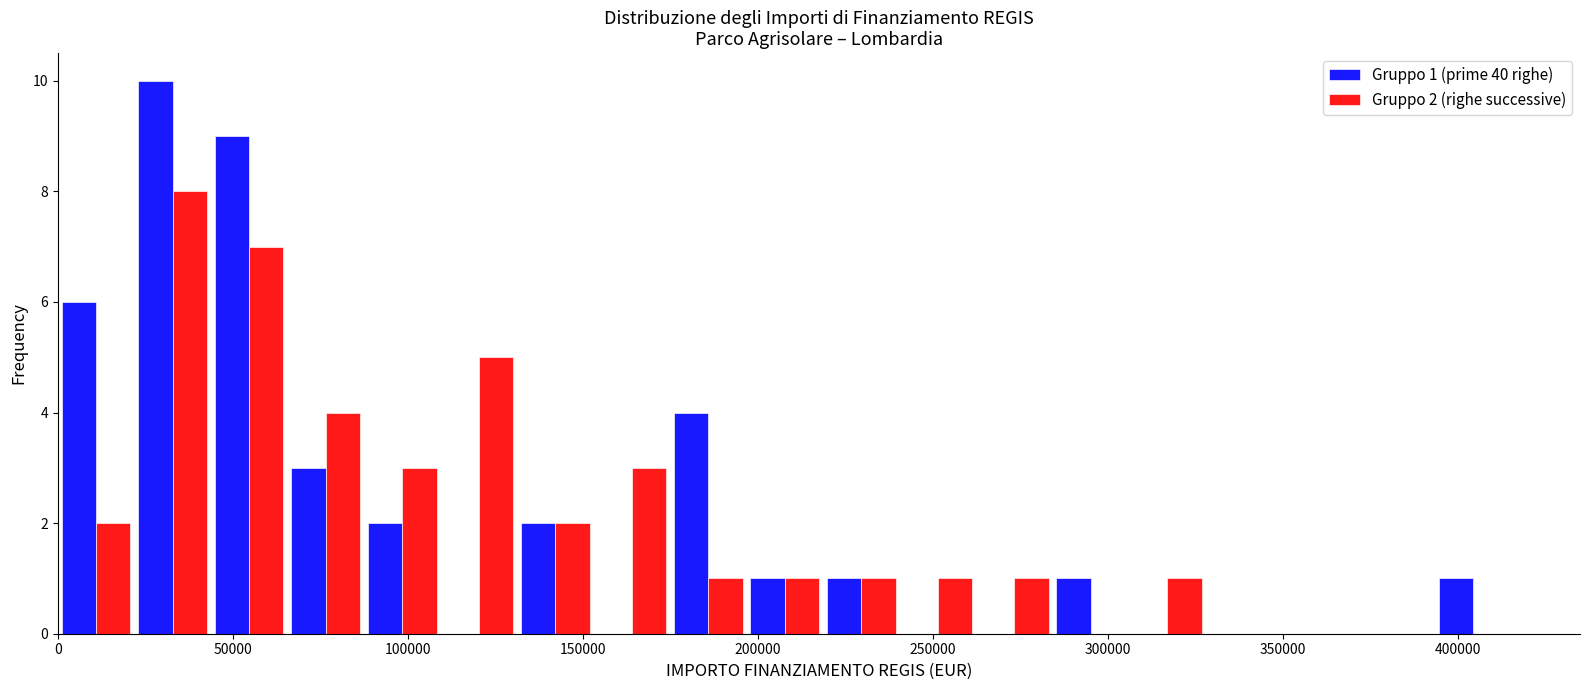

In the Gruppo 1 (prime 40 righe) series, which range on the x-axis has the tallest bar?

20000 to 45000